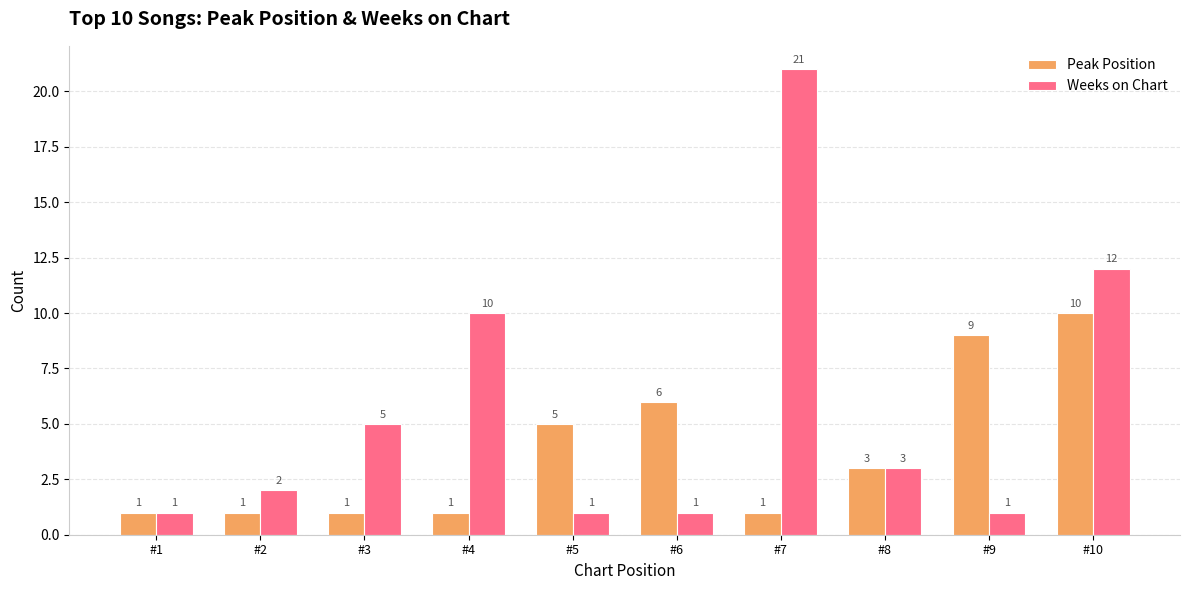

What is the value of the Peak Position bar at the 10th from the left?

10